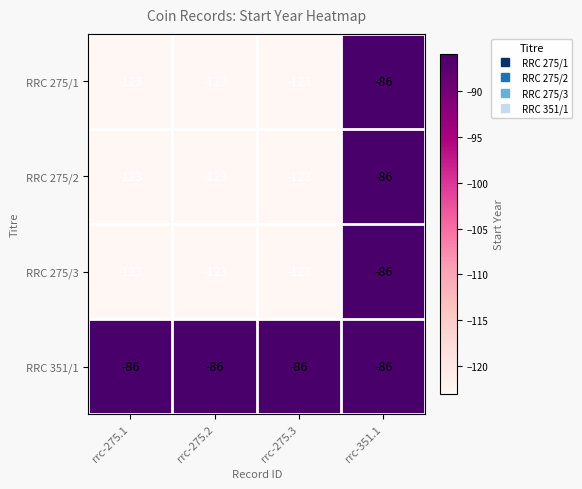

Read the RRC 275/1 value at rrc-275.3.

-123